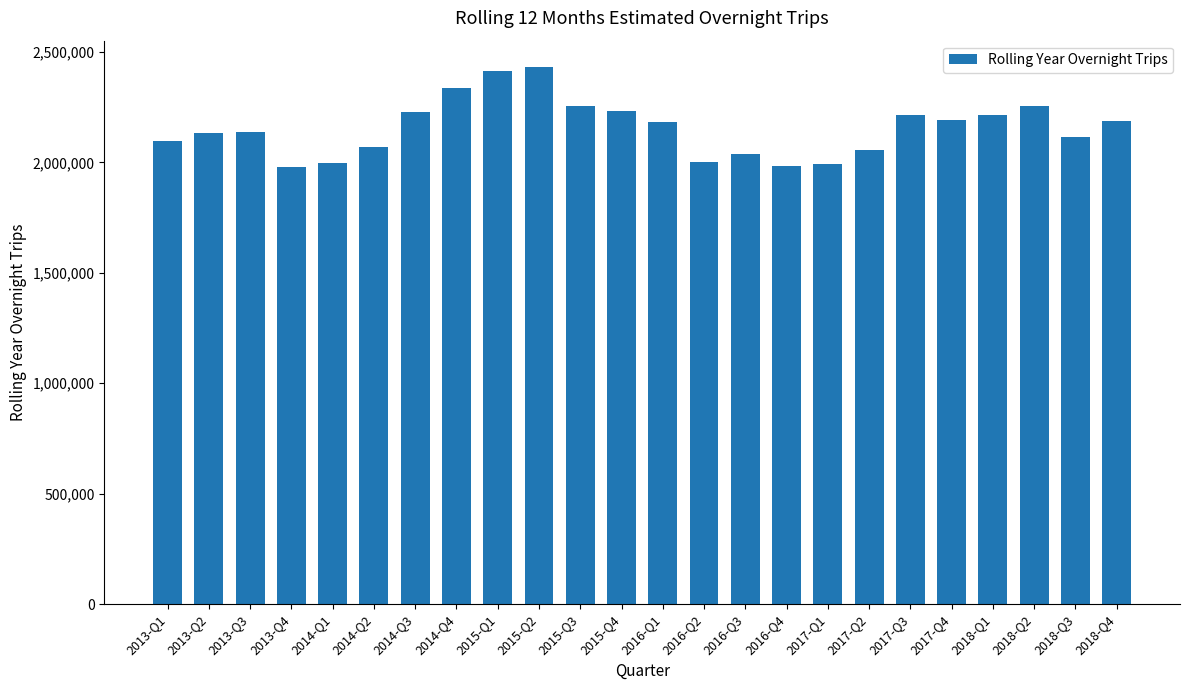

What is the ratio of the value at 2016-Q1 to the value at 2018-Q1?

1.0